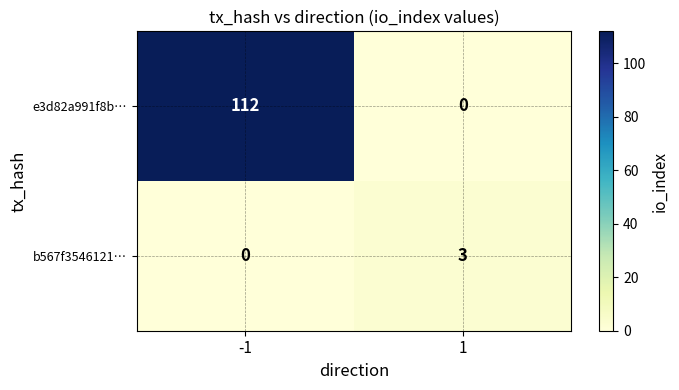

What is the sum of the e3d82a991f8b… values at 1 and -1?

112